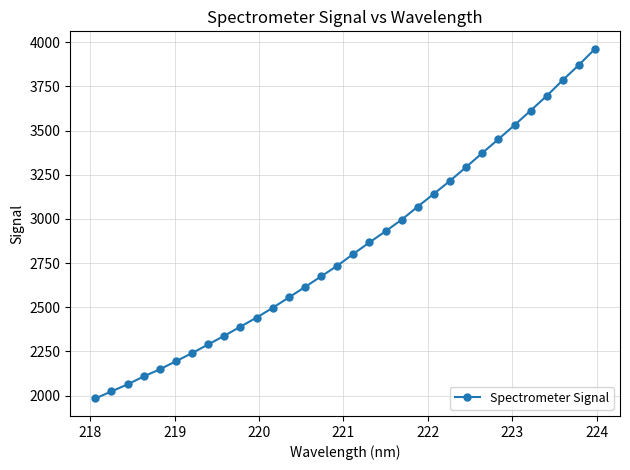

What is the smallest value displayed?

1983.7